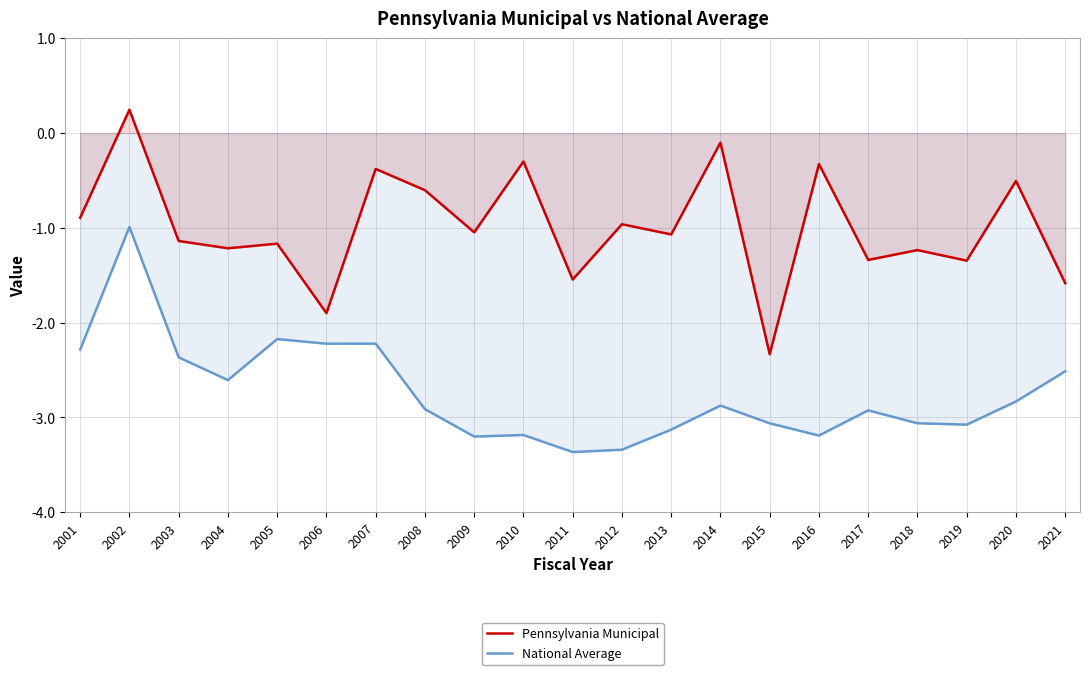

List the labels in order of Pennsylvania Municipal value, largest first.

2002, 2014, 2010, 2016, 2007, 2020, 2008, 2001, 2012, 2009, 2013, 2003, 2005, 2004, 2018, 2017, 2019, 2011, 2021, 2006, 2015